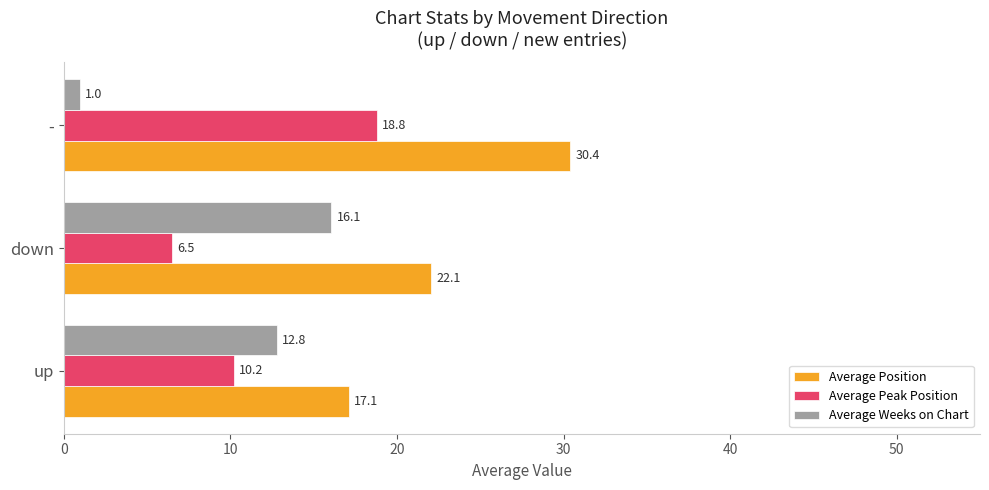

What is the spread (max minus min) of values at -?

29.4